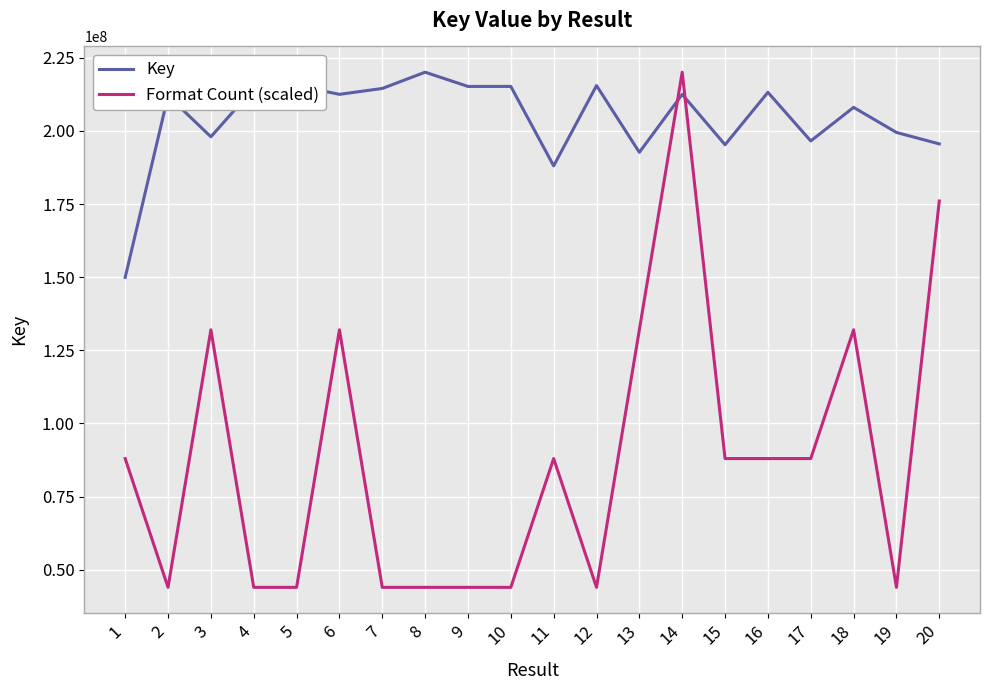

The Format Count (scaled) series shows 88016773.6 at 15. True or false?

True